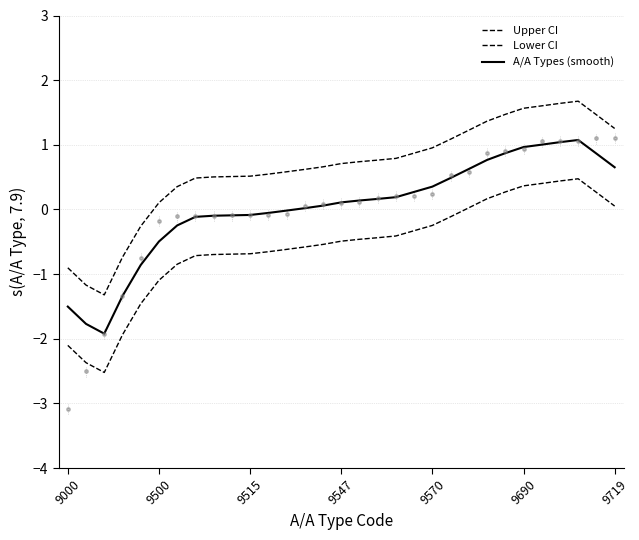

What is the total value across all series at 13?

0.1